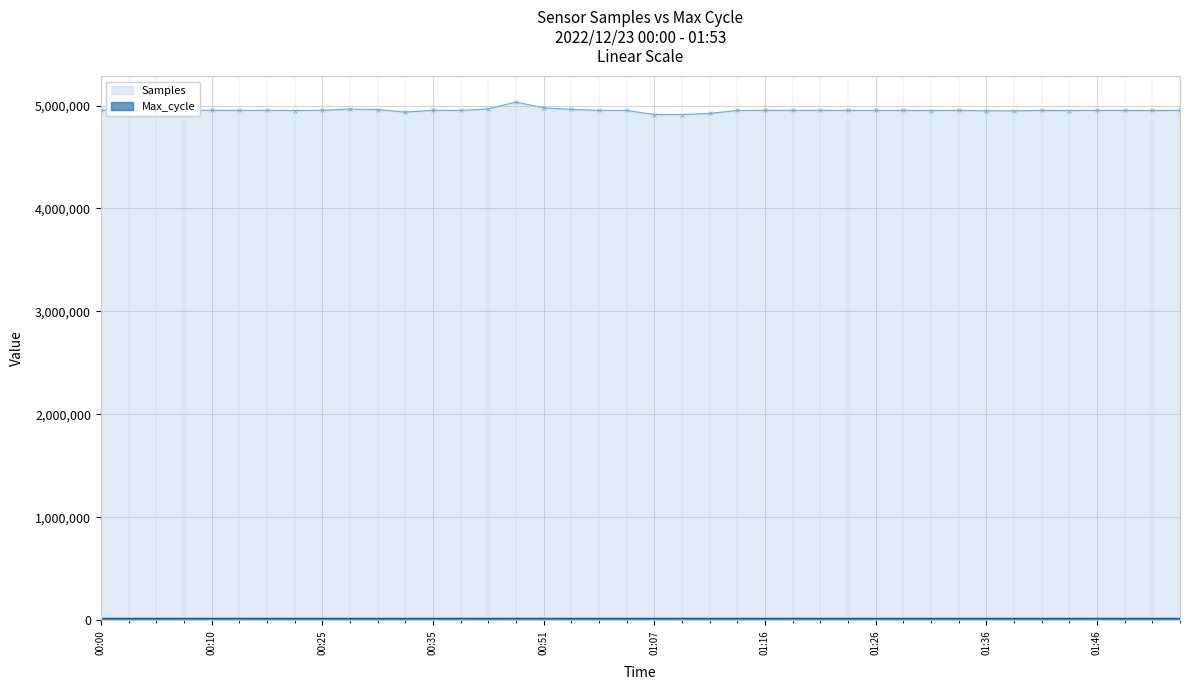

How many series are shown in this chart?

2